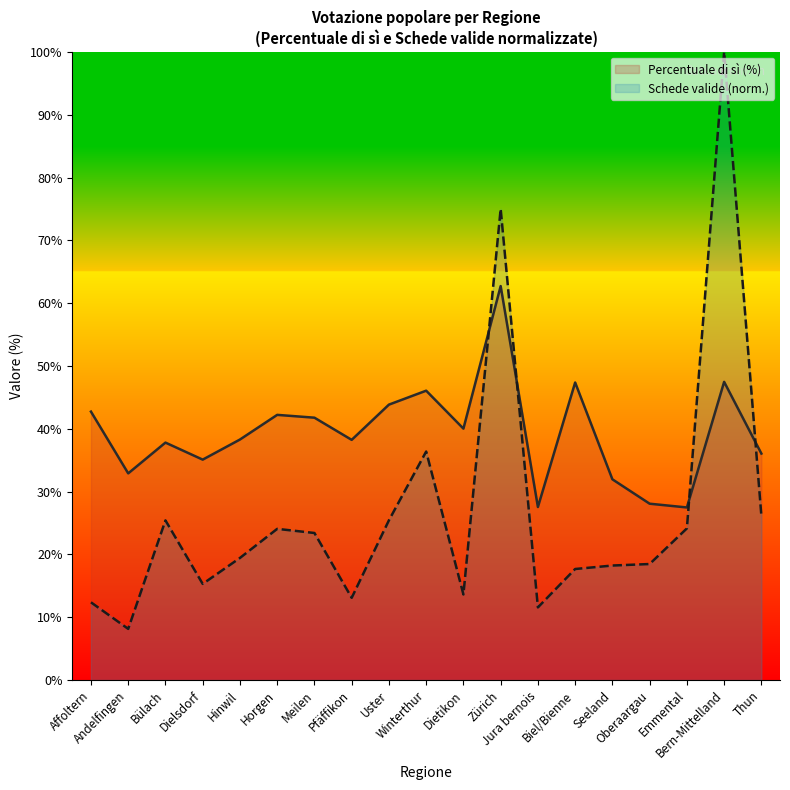

What position from the right is Oberaargau?

4